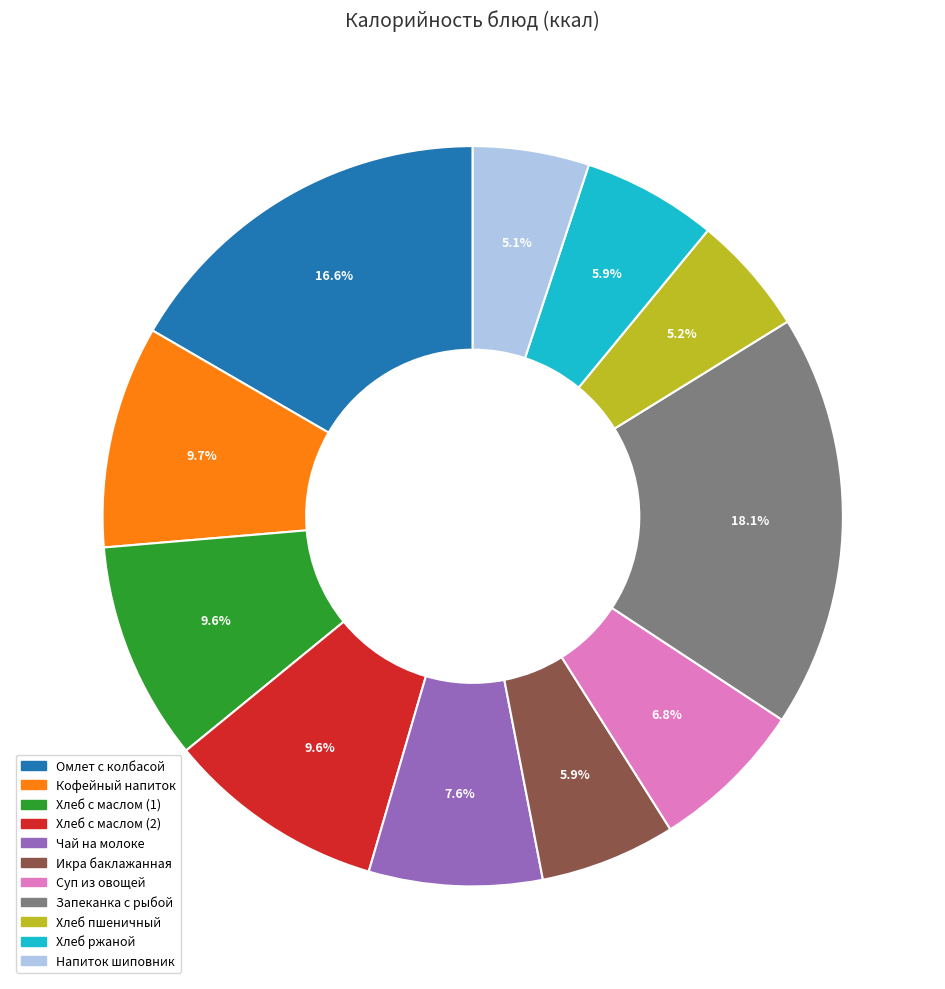

How many segments does this pie chart have?

11